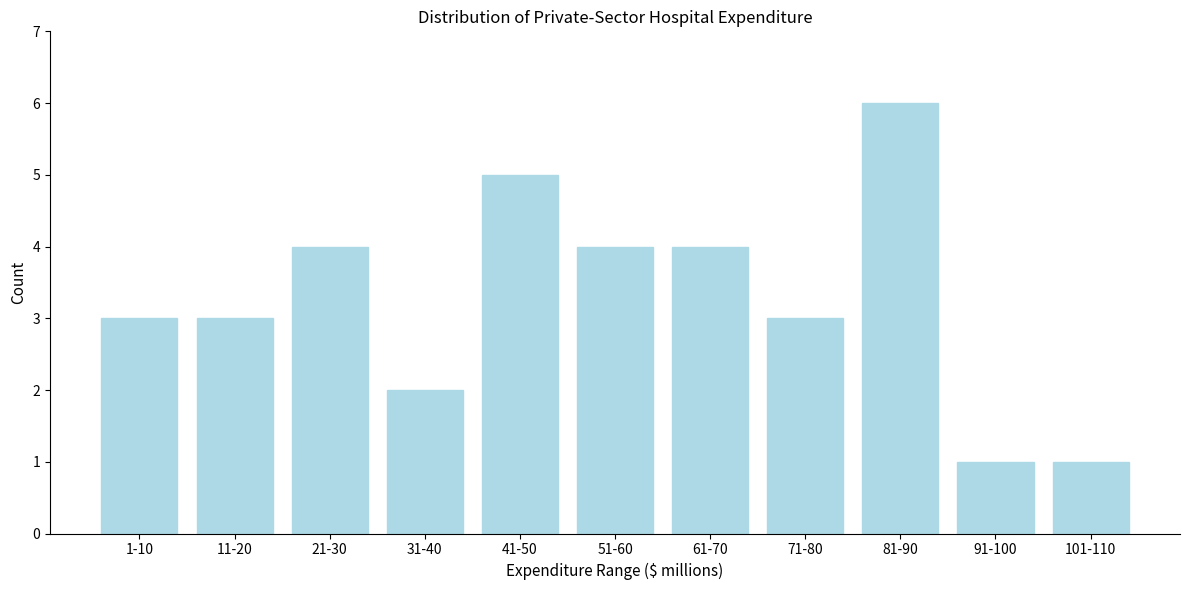

Reading left to right, what are all the values shown in this chart?

1-10=3	11-20=3	21-30=4	31-40=2	41-50=5	51-60=4	61-70=4	71-80=3	81-90=6	91-100=1	101-110=1